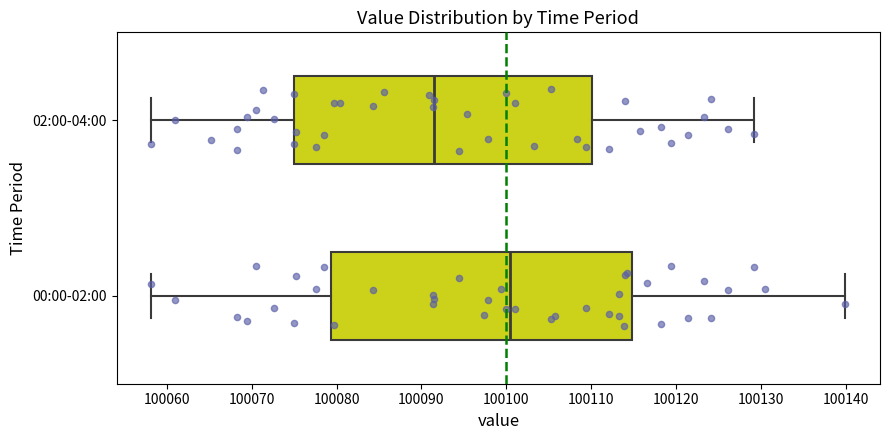

Reading bottom to top, transcribe this box plot: for each box, give where its median line is, the range the box spans, and where its two whiskers end, as read against the x-axis. The values are not printed on the chart, so give them approximately, as read against the axis.

00:00-02:00: median 100100, box 100079 to 100115, whiskers 100058 to 100140
02:00-04:00: median 100091, box 100075 to 100110, whiskers 100058 to 100129